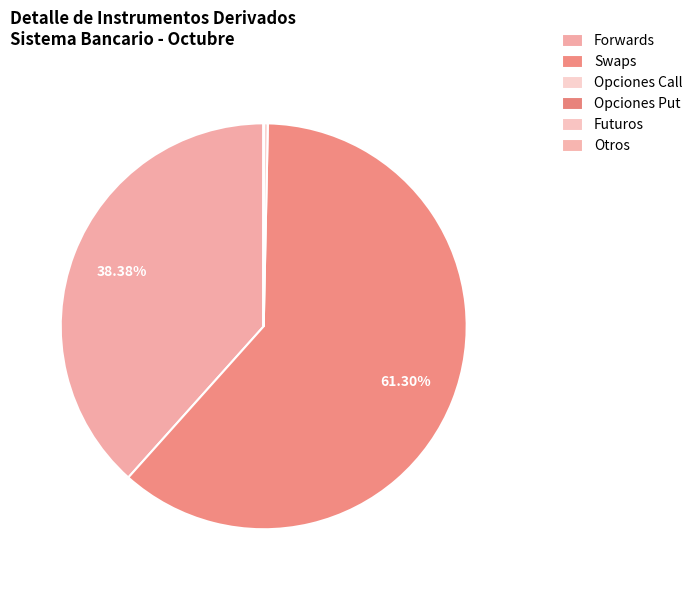

To the nearest percent, what is the combined percentage of Forwards and Opciones Put?

38%